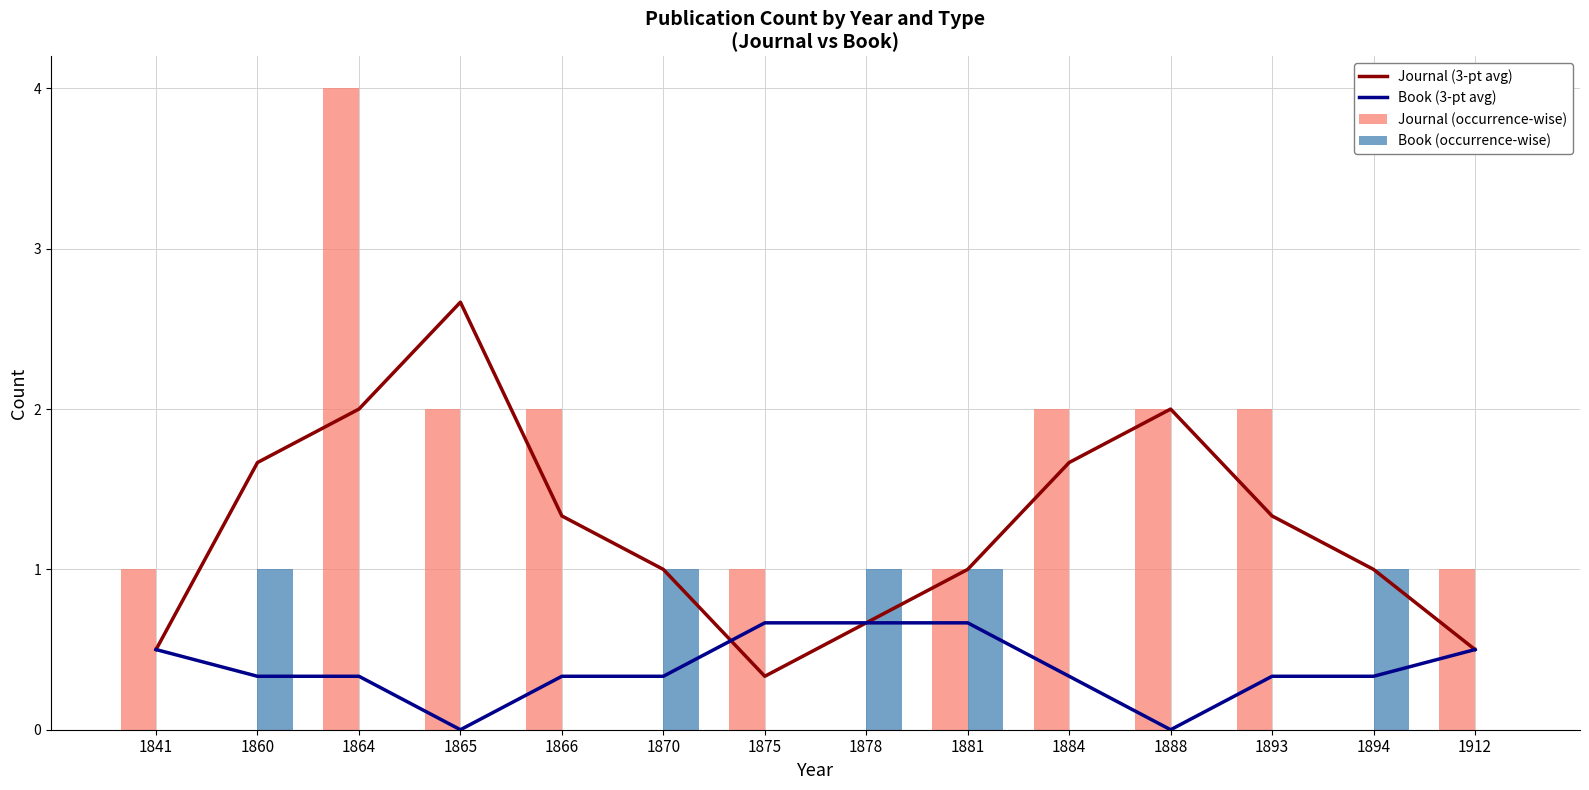

Reading right to left, transcribe all the data shown in this chart.

Journal (3-pt avg): 1912=0.5	1894=1.0	1893=1.3	1888=2.0	1884=1.7	1881=1.0	1878=0.7	1875=0.3	1870=1.0	1866=1.3	1865=2.7	1864=2.0	1860=1.7	1841=0.5
Book (3-pt avg): 1912=0.5	1894=0.3	1893=0.3	1888=0.0	1884=0.3	1881=0.7	1878=0.7	1875=0.7	1870=0.3	1866=0.3	1865=0.0	1864=0.3	1860=0.3	1841=0.5
Journal (occurrence-wise): 1912=1.0	1894=0.0	1893=2.0	1888=2.0	1884=2.0	1881=1.0	1878=0.0	1875=1.0	1870=0.0	1866=2.0	1865=2.0	1864=4.0	1860=0.0	1841=1.0
Book (occurrence-wise): 1912=0.0	1894=1.0	1893=0.0	1888=0.0	1884=0.0	1881=1.0	1878=1.0	1875=0.0	1870=1.0	1866=0.0	1865=0.0	1864=0.0	1860=1.0	1841=0.0